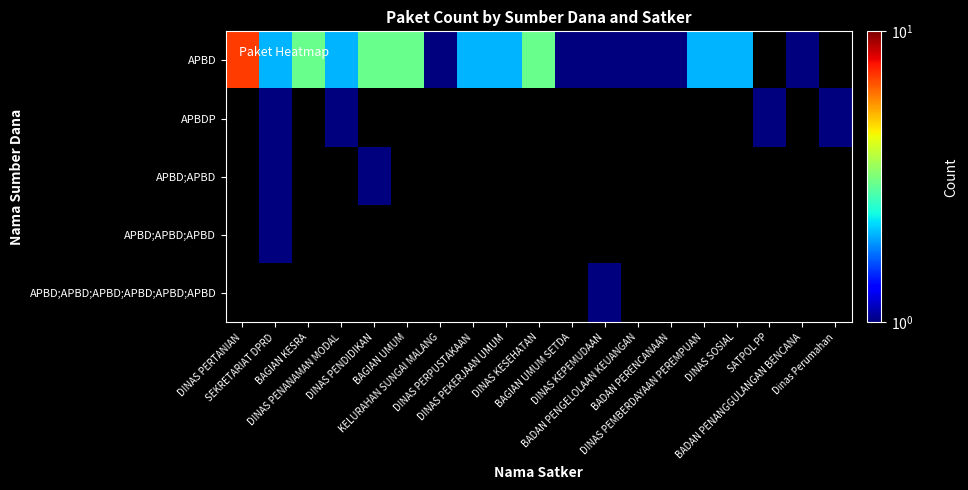

List the series in order of their peak value, highest first.

APBD, APBDP, APBD;APBD, APBD;APBD;APBD, APBD;APBD;APBD;APBD;APBD;APBD